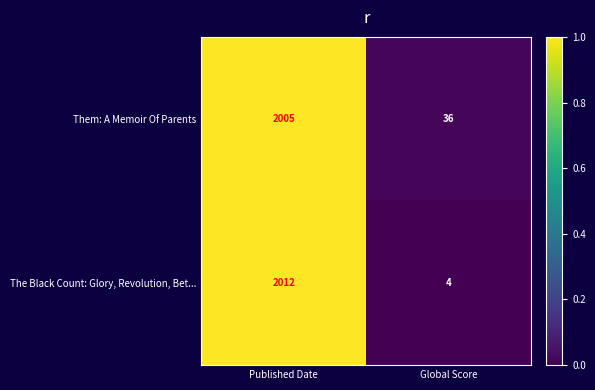

True or false: Them: A Memoir Of Parents has a value of 11 at Global Score.

False